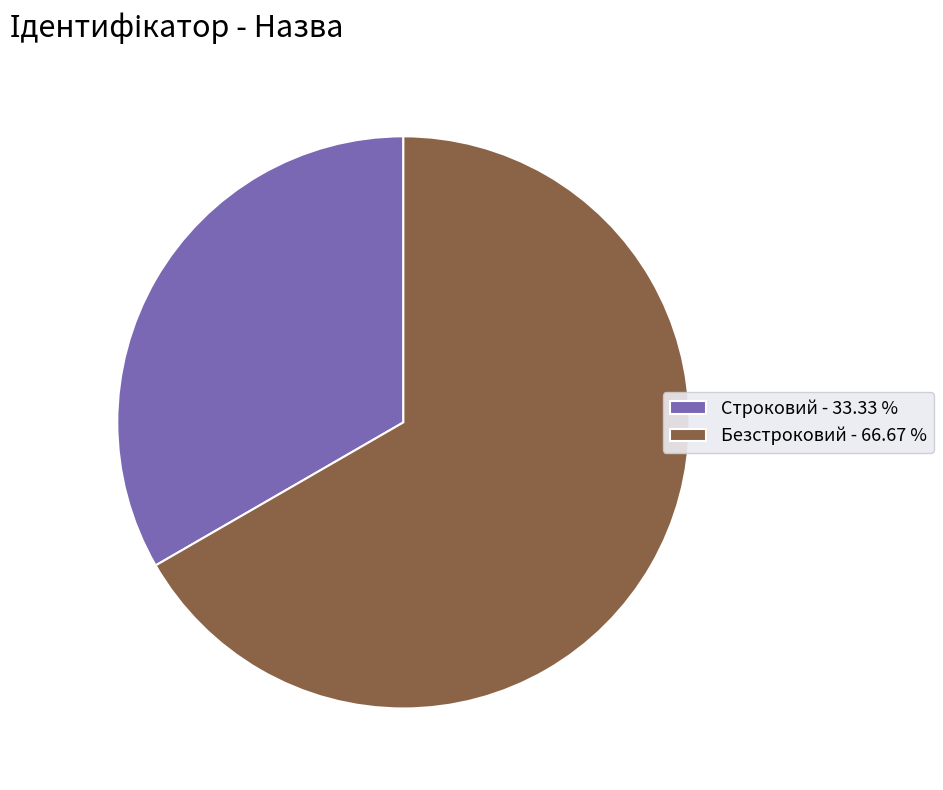

Is the sum of Строковий - 33.33 % and Безстроковий - 66.67 % greater than half?

Yes